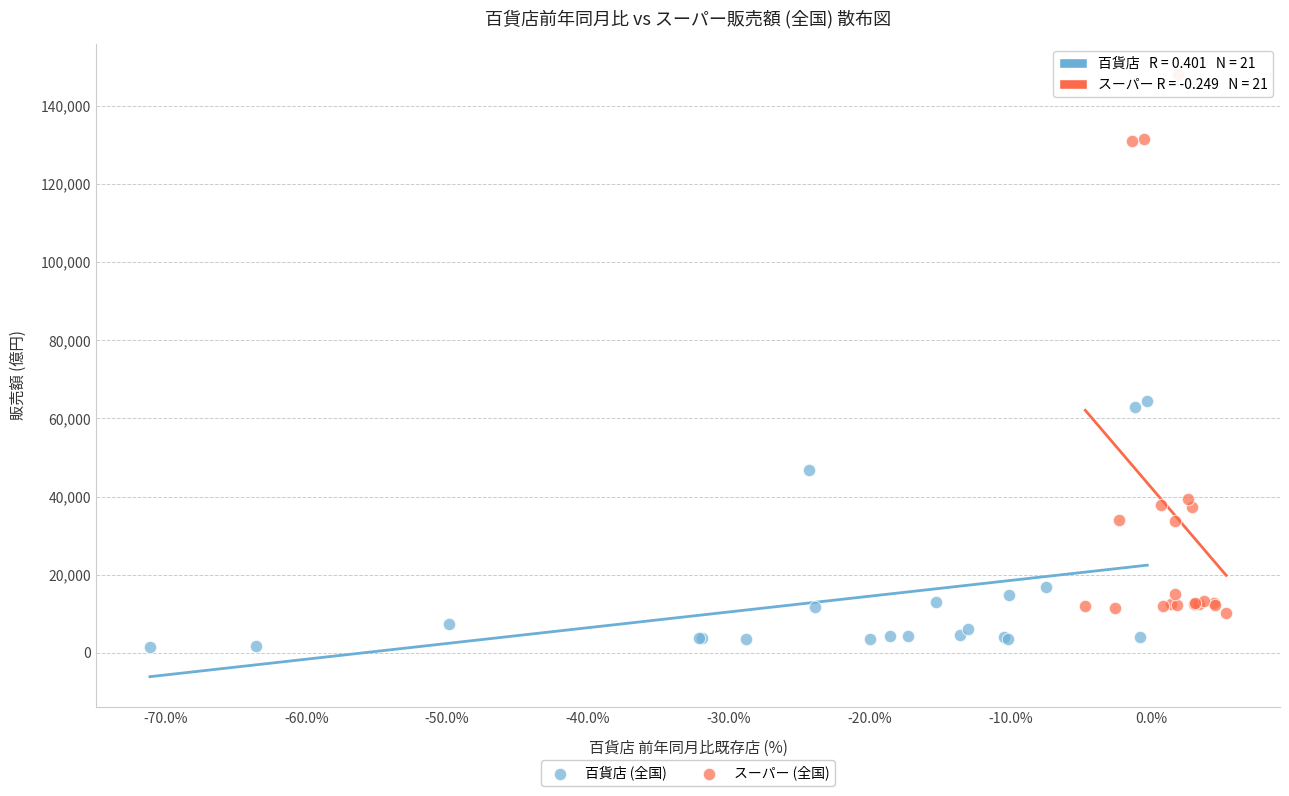

Which series reaches the minimum Y coordinate?

百貨店 (全国)